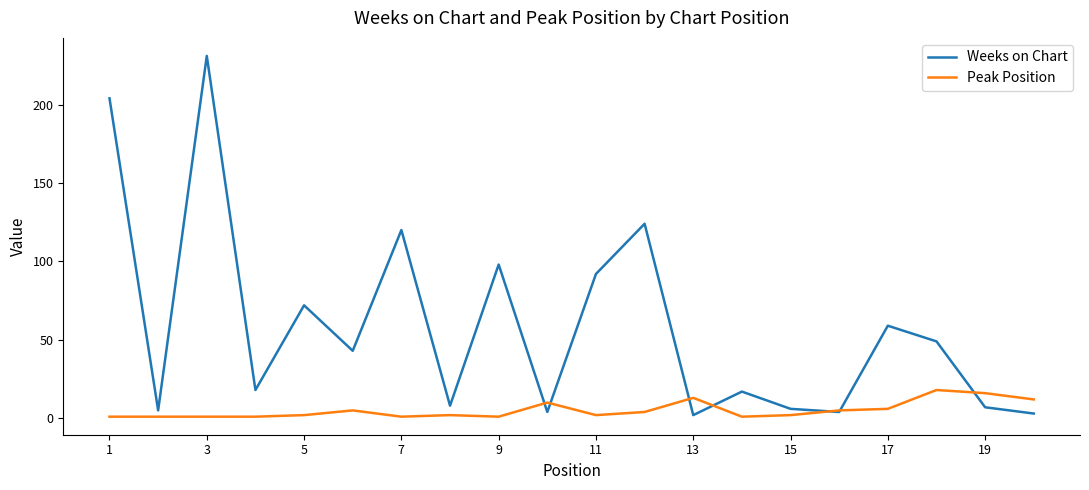

List the series in order of their peak value, lowest first.

Peak Position, Weeks on Chart